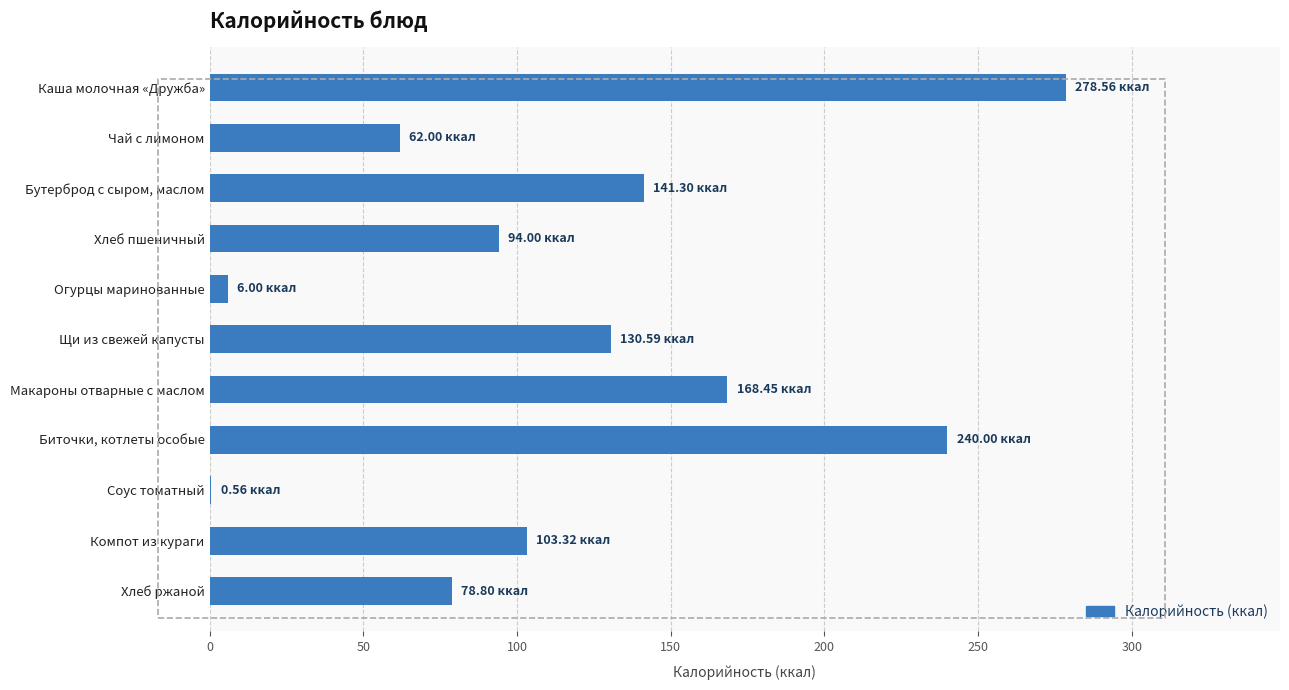

What is the sum of all values?

1303.6